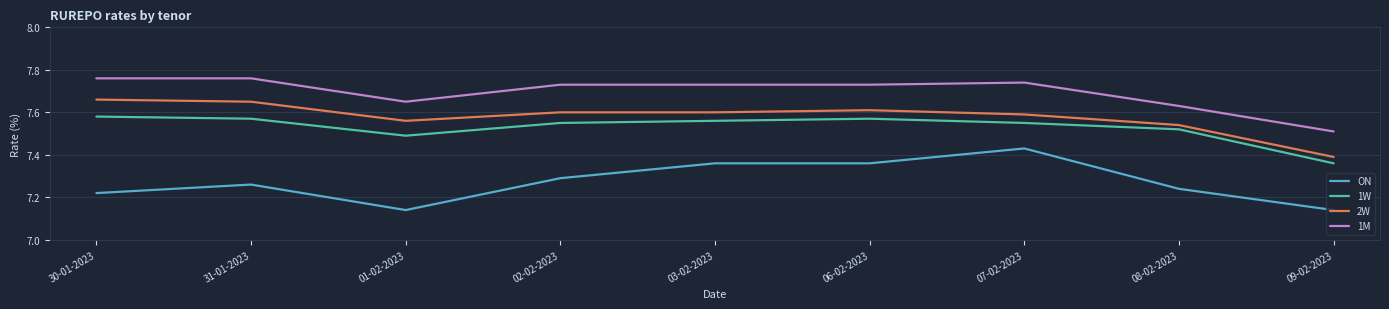

At which label does 2W reach its minimum?

09-02-2023